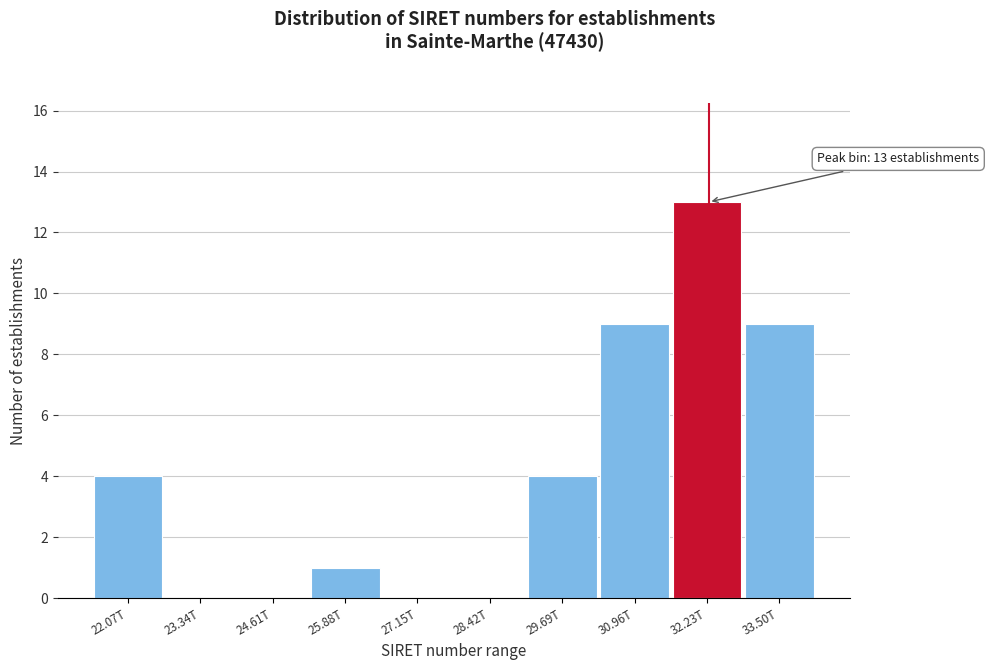

Reading left to right, transcribe all the data shown in this chart.

22.07T=4	23.34T=0	24.61T=0	25.88T=1	27.15T=0	28.42T=0	29.69T=4	30.96T=9	32.23T=13	33.50T=9